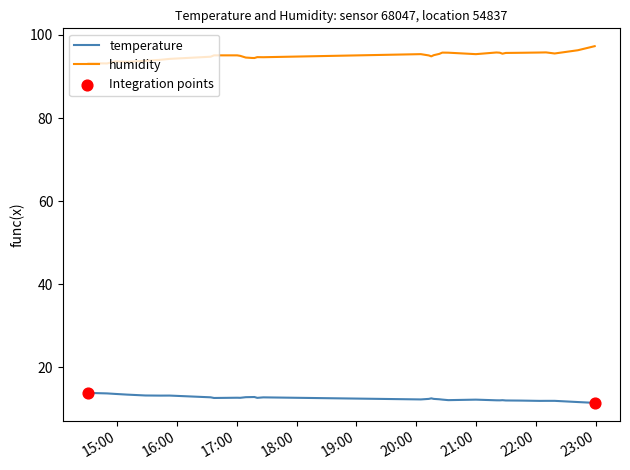

What is the difference between the maximum and minimum values in the humidity series?

4.2